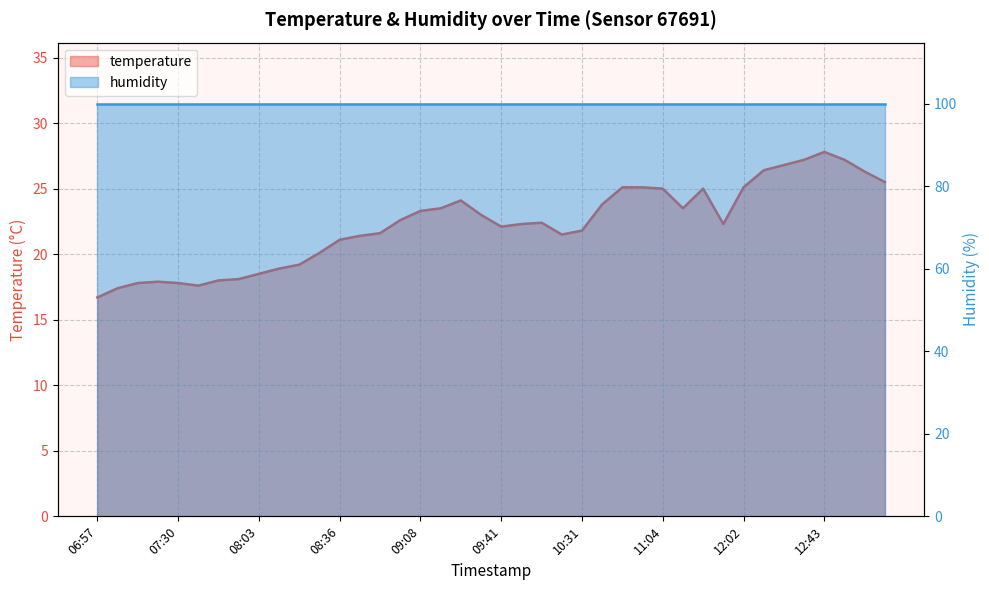

What position from the left is 08:27?

12